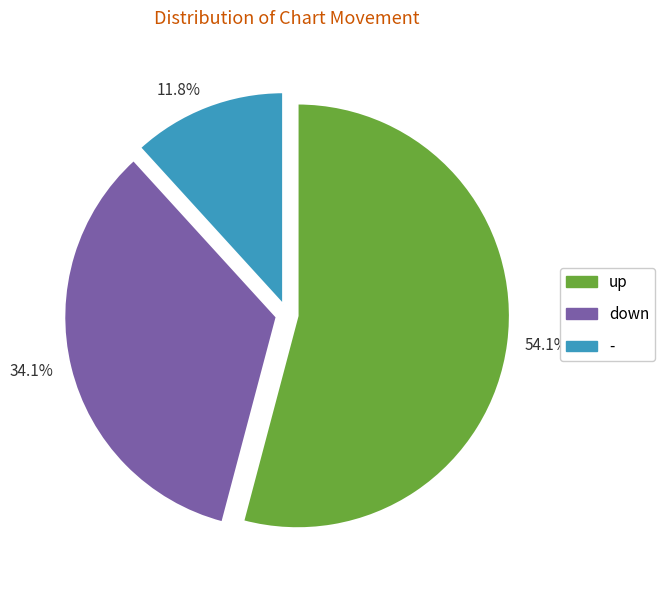

Between 11.8% and 54.1%, which is larger?

54.1%